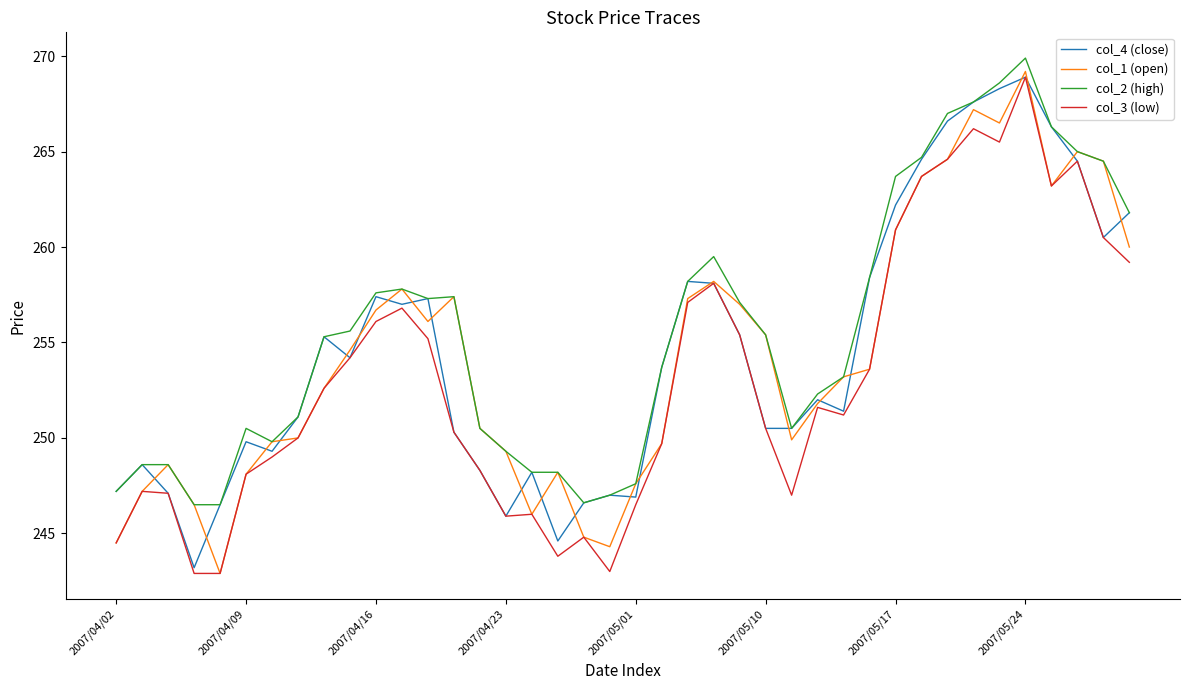

At which label does col_1 (open) reach its peak?

2007/05/24